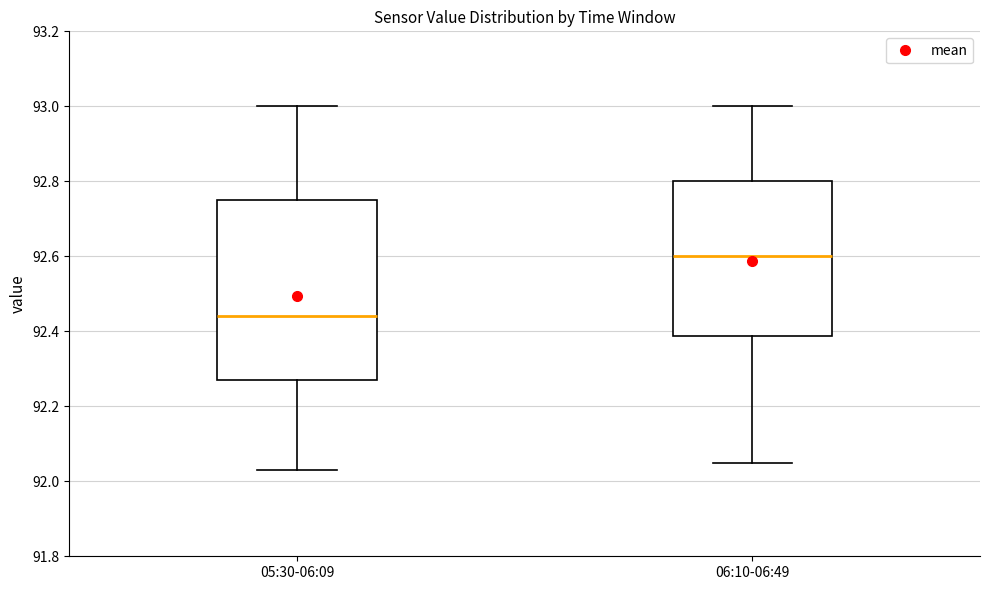

Where is the lower edge of the box for 05:30-06:09 on the y-axis? The values are not printed on the chart, so give them approximately, as read against the axis.

92.28